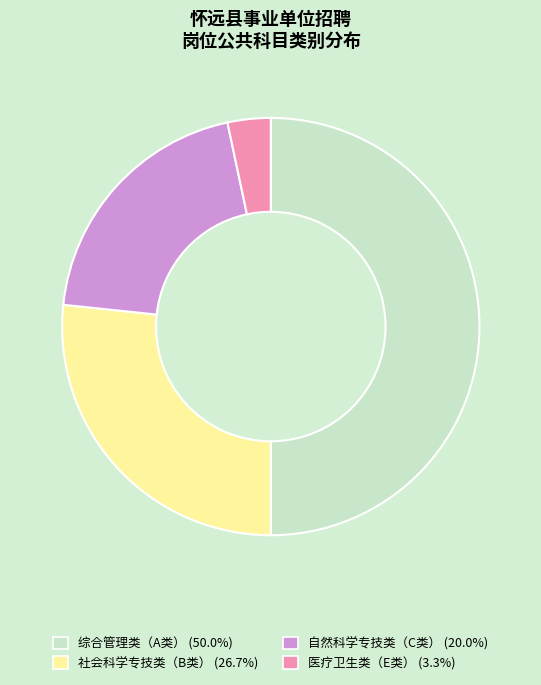

Is it true that 社会科学专技类（B类） is 21% of the pie?

False